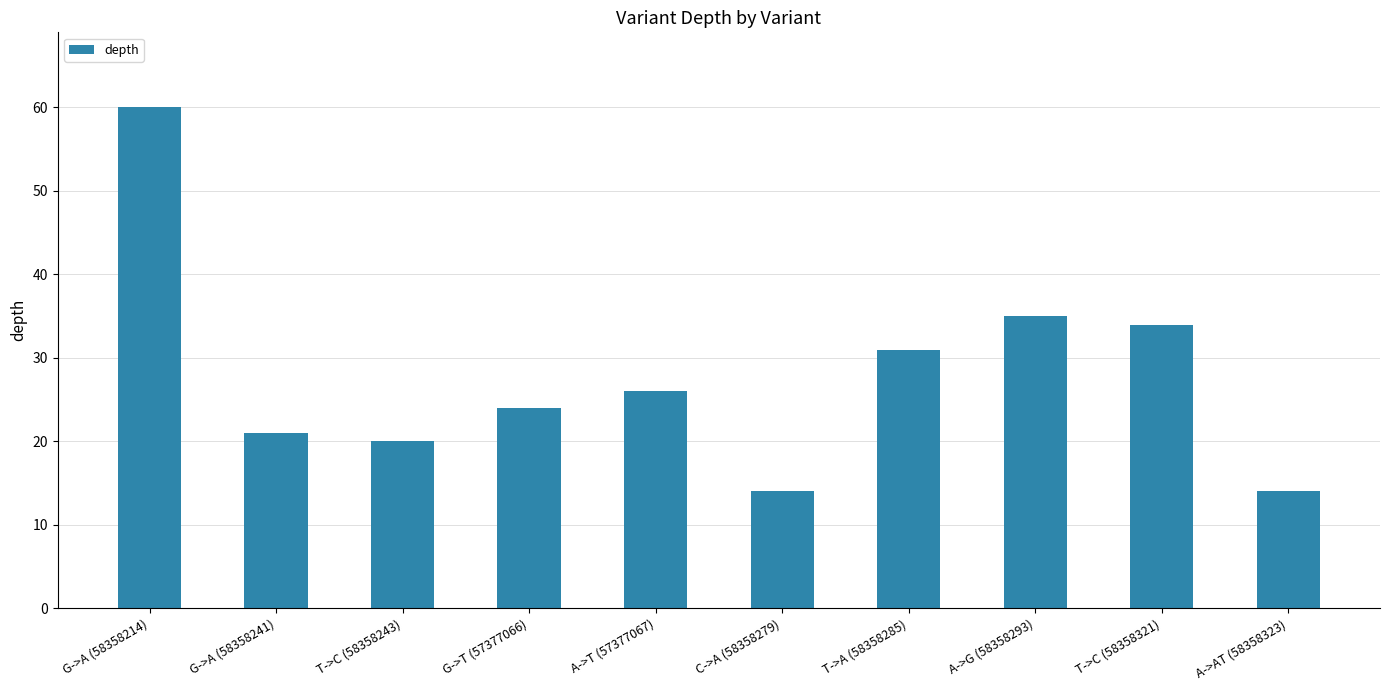

Which category has the highest value across all series?

G->A (58358214)